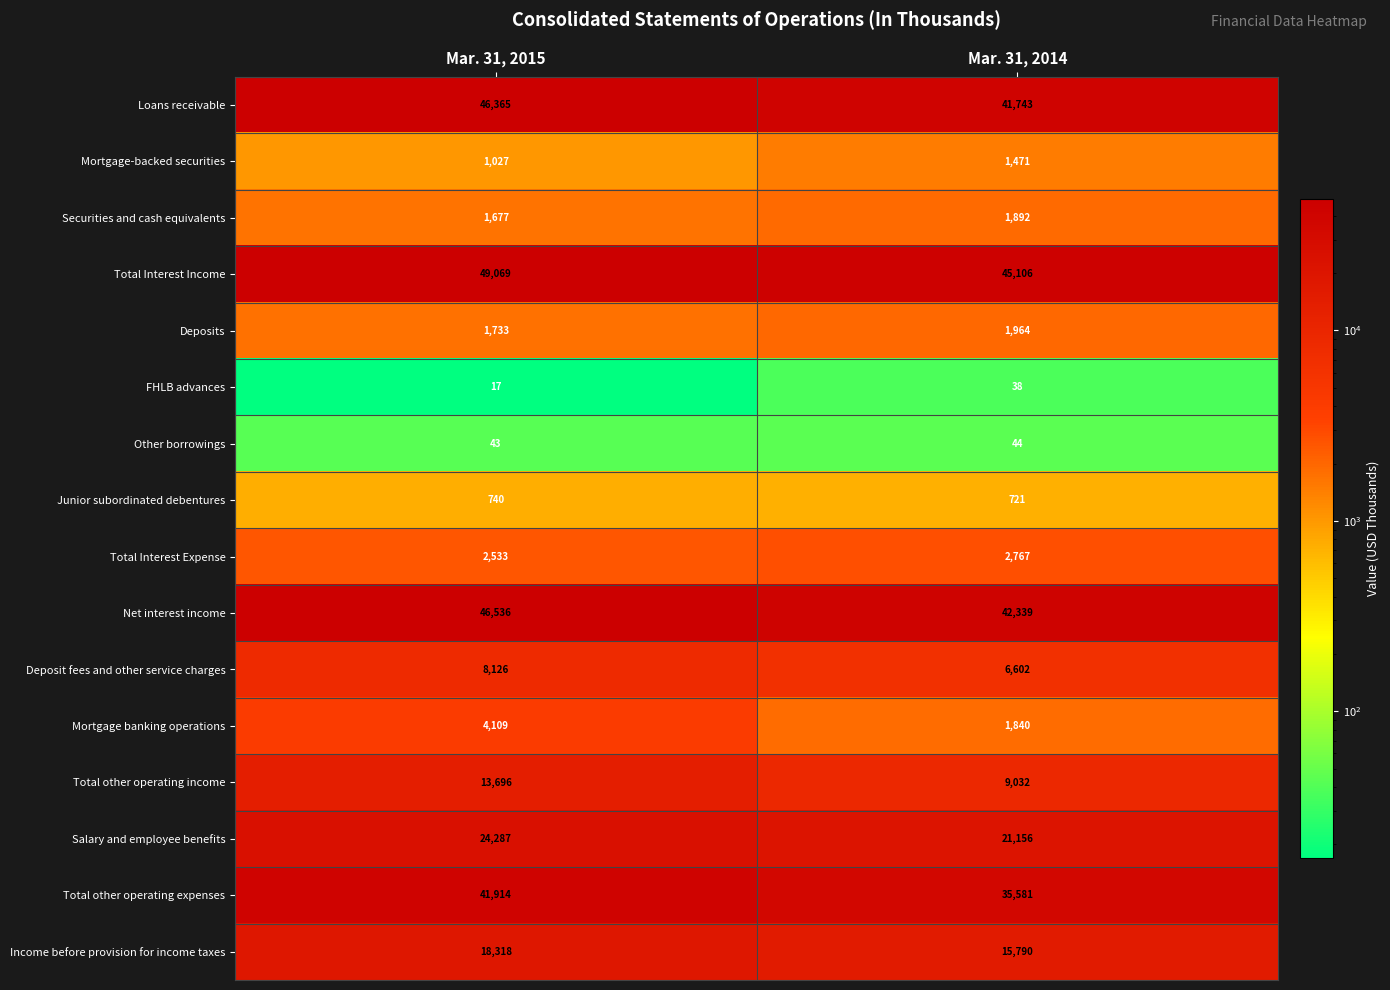

At which category is the sum across all series the highest?

Mar. 31, 2015